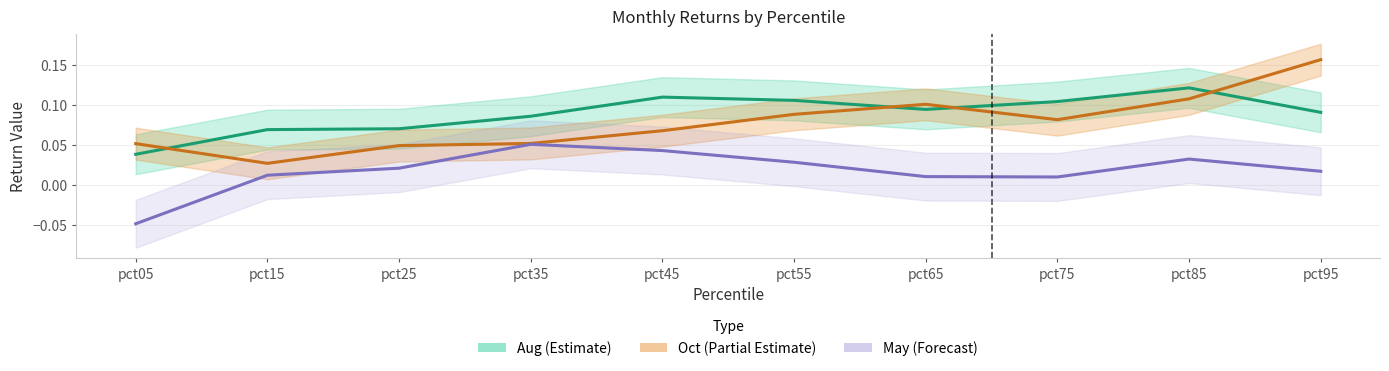

What is the value of the Oct (Partial Estimate) point at the 5th from the left?

0.1